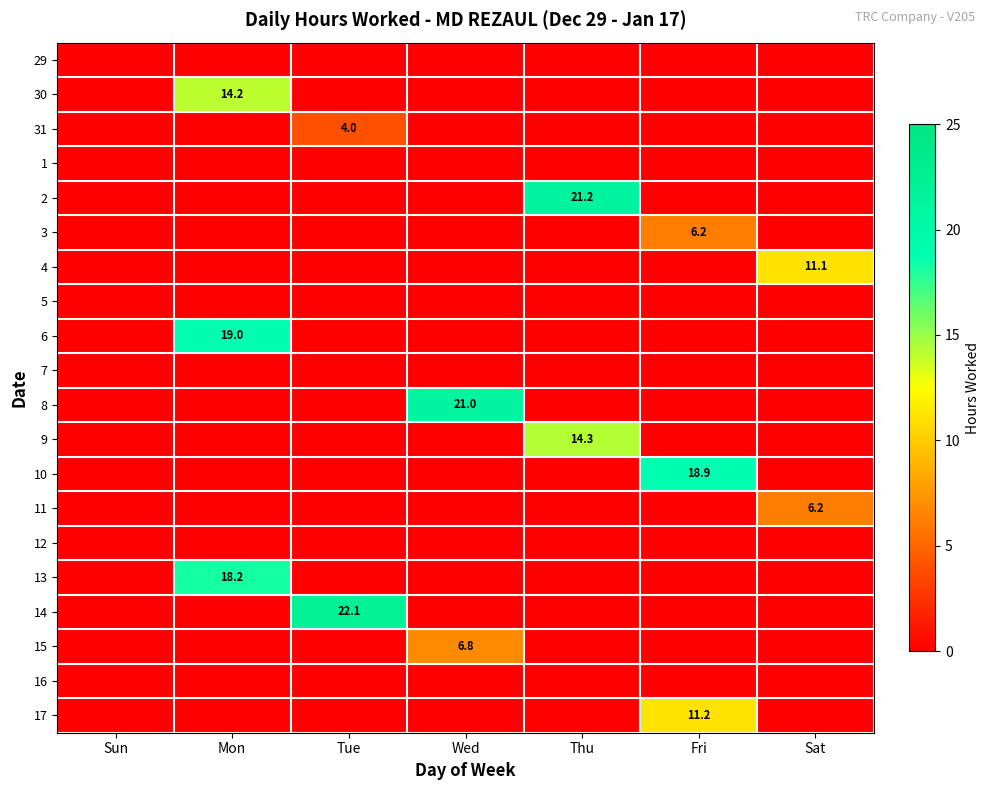

The value of 13 at Mon is 9.5. True or false?

False